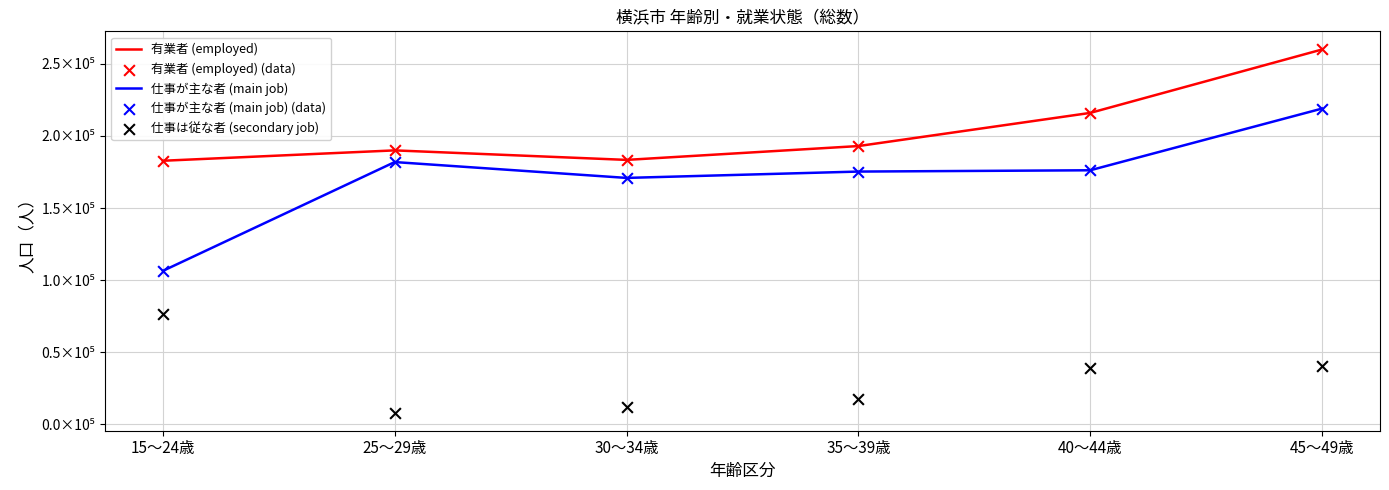

At how many categories does at least one series exceed 25662?

6